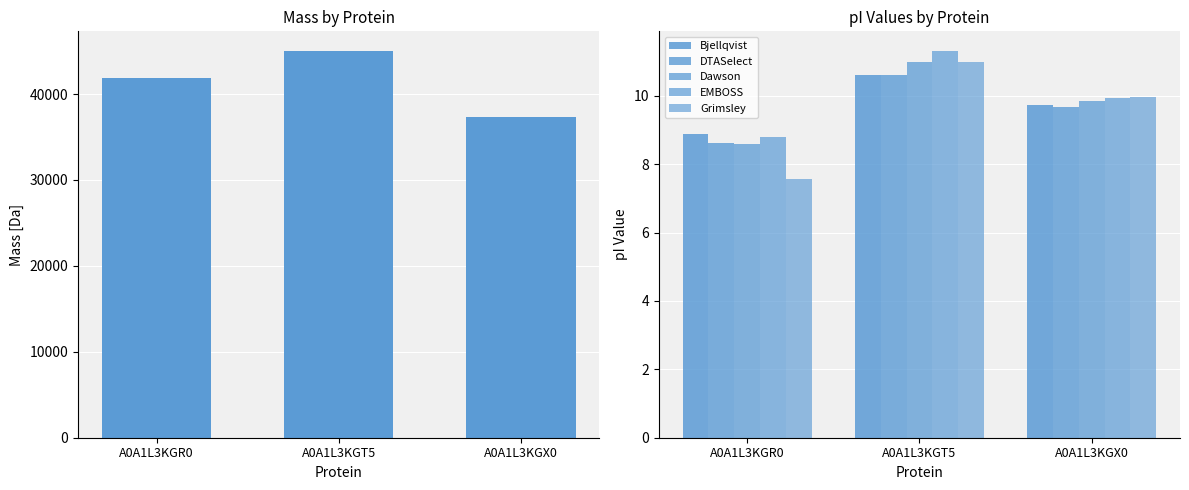

Is it true that Grimsley equals 18.6 at A0A1L3KGT5?

False